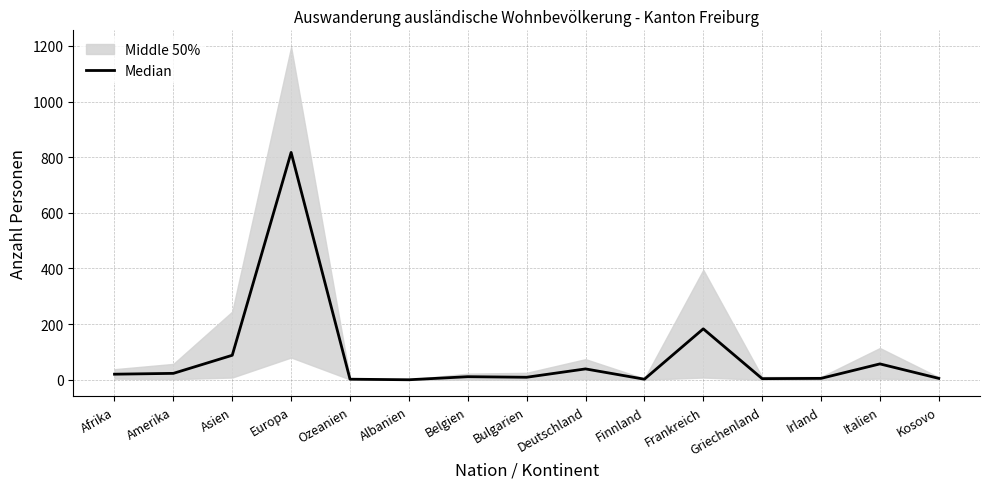

What is the difference between the maximum and second lowest values?

815